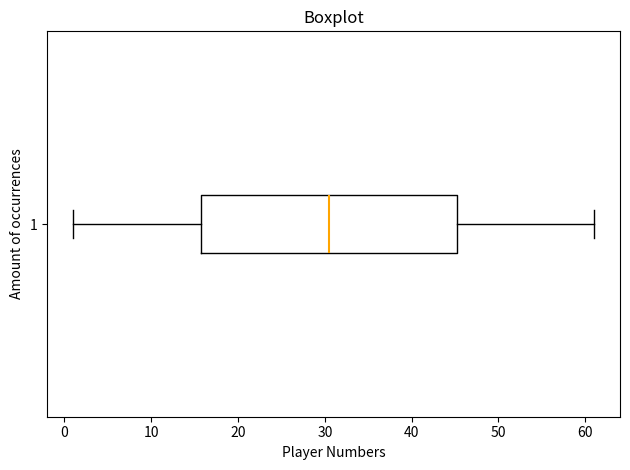

Read this box plot against the x-axis: the position of the median line, the range covered by the box, and the ends of both whiskers. The values are not printed on the chart, so give them approximately, as read against the axis.

median 31, box 16 to 45, whiskers 1 to 61